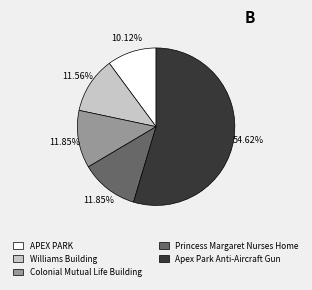

Which has a higher value, Apex Park Anti-Aircraft Gun or APEX PARK?

Apex Park Anti-Aircraft Gun